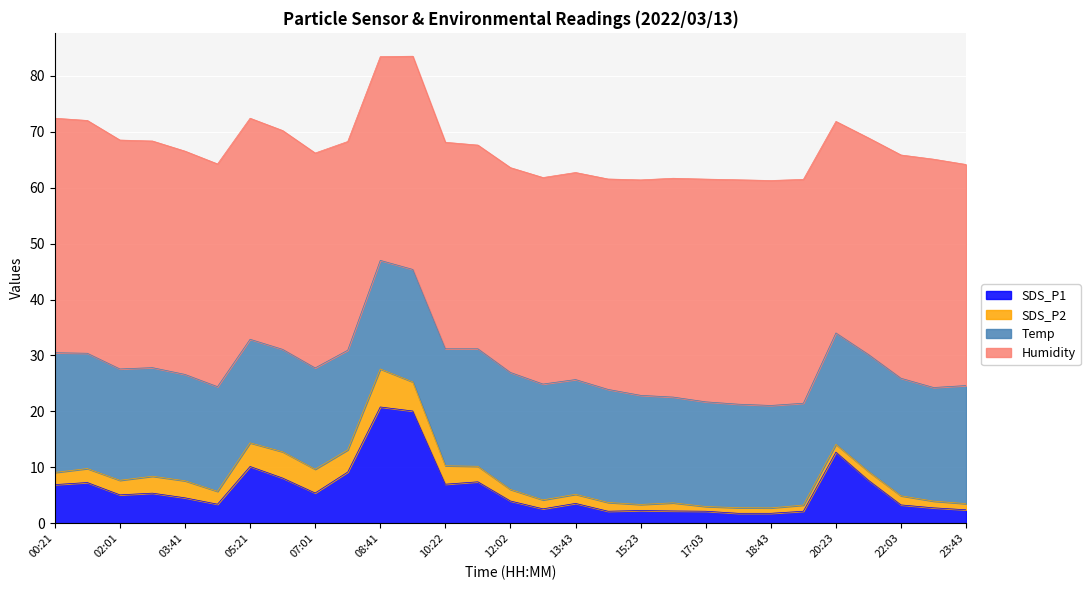

What is the sum of all Temp values?

570.7